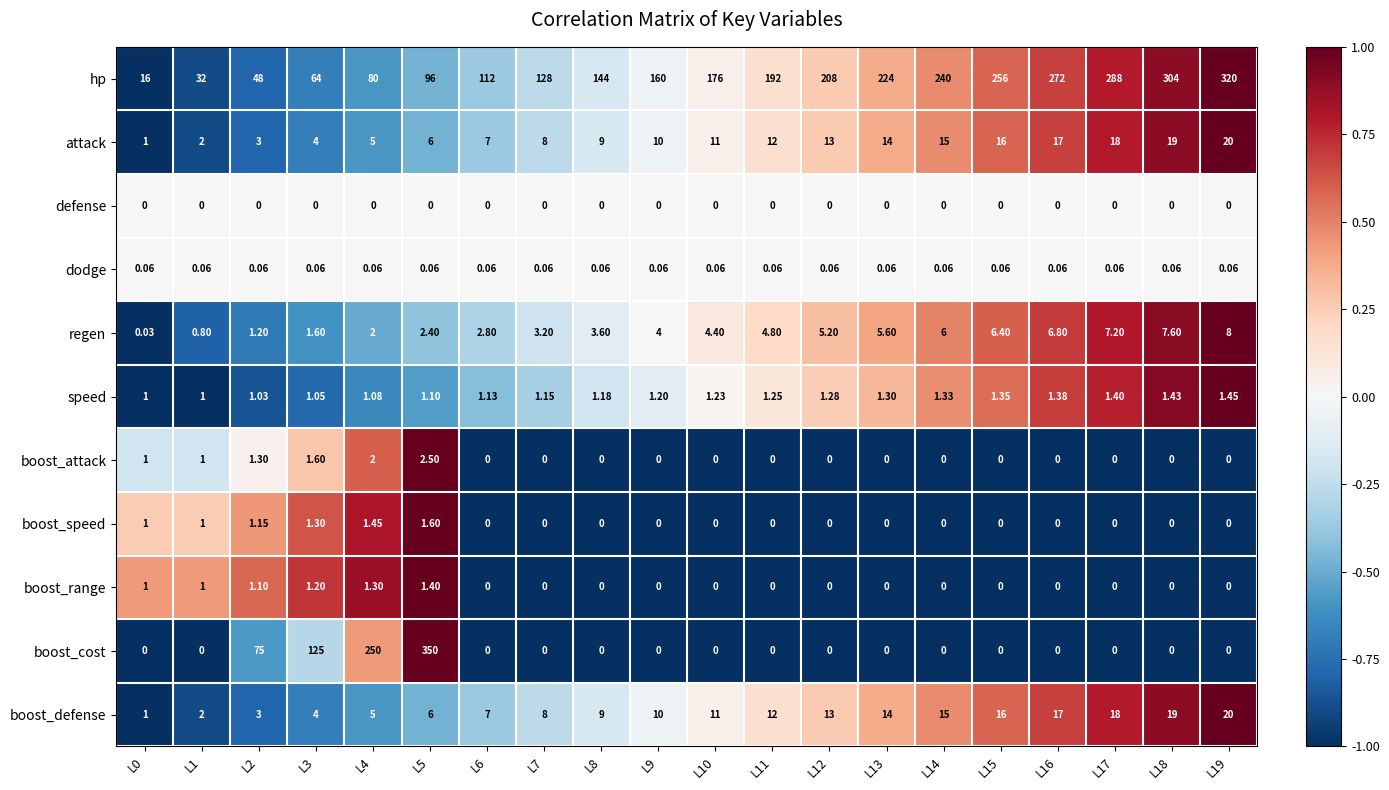

Which series has the largest total across all categories?

hp